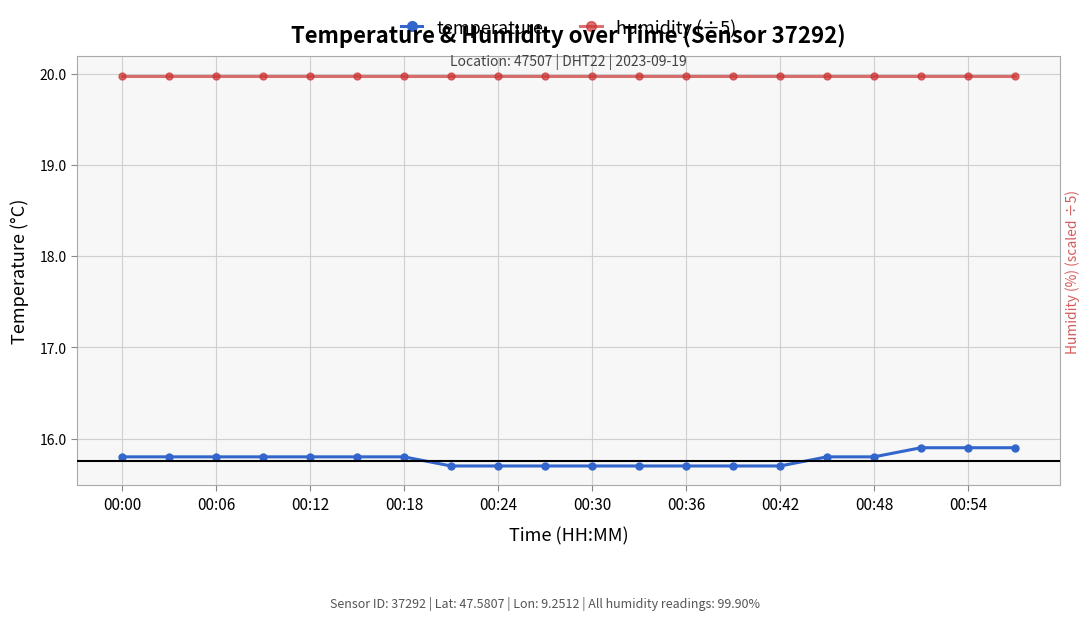

What is the difference between the temperature values at 00:18 and 18?

0.1